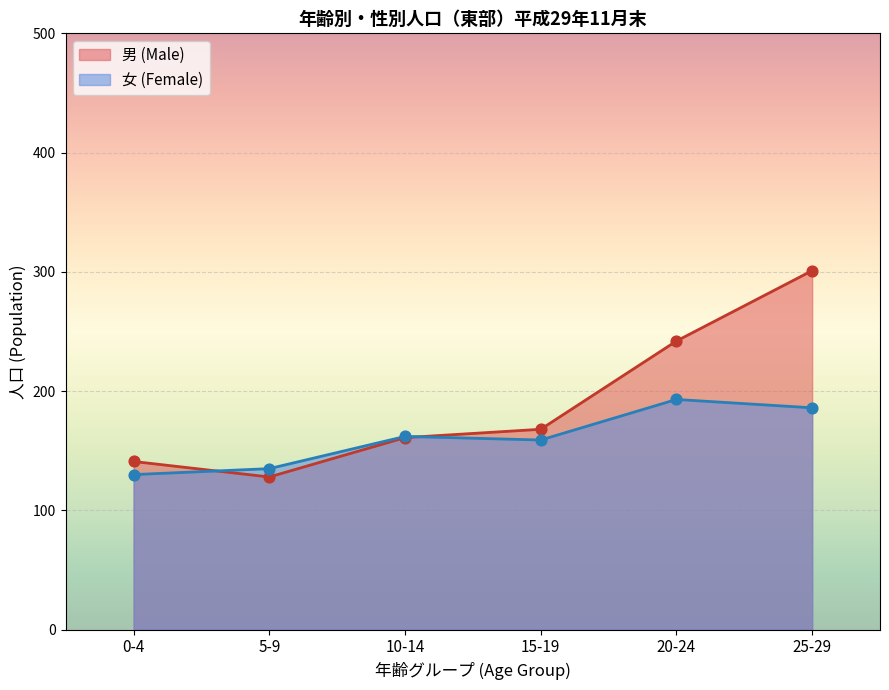

What is the total value across all series at 15-19?

327